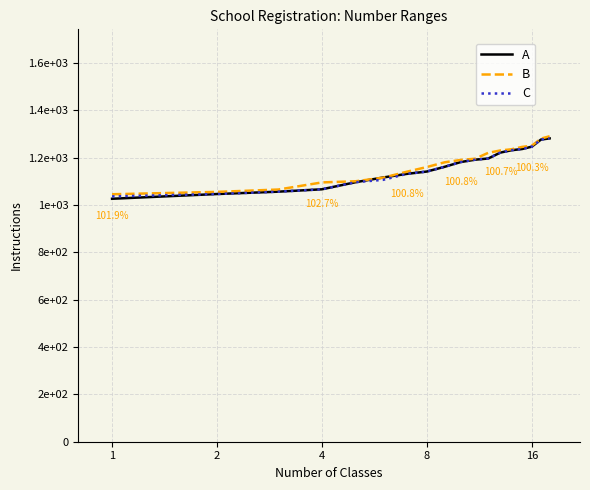

What are all the series names shown in the legend?

A, B, C